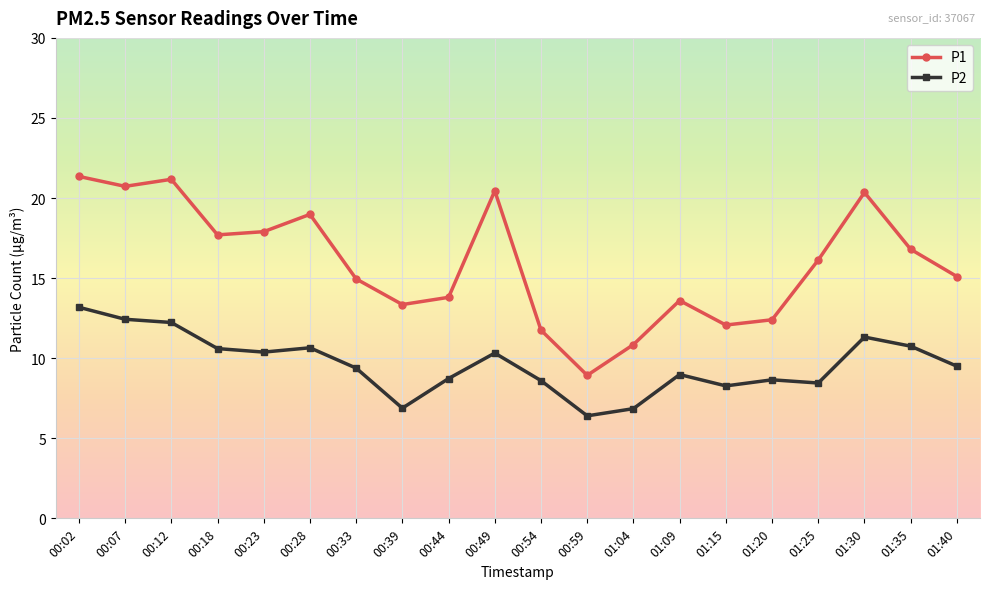

True or false: P2 has a value of 15.9 at 01:35.

False